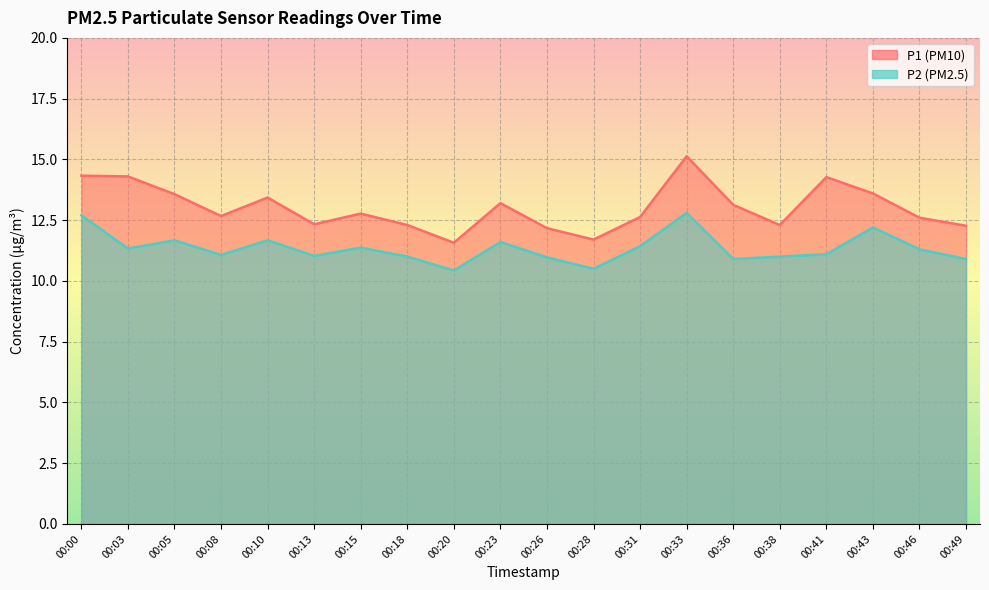

What value does the P1 series have at 00:49?

12.3